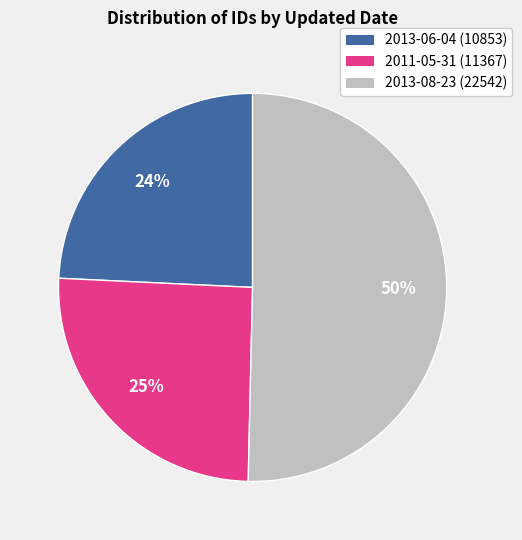

To the nearest percent, what is the average slice percentage?

33%